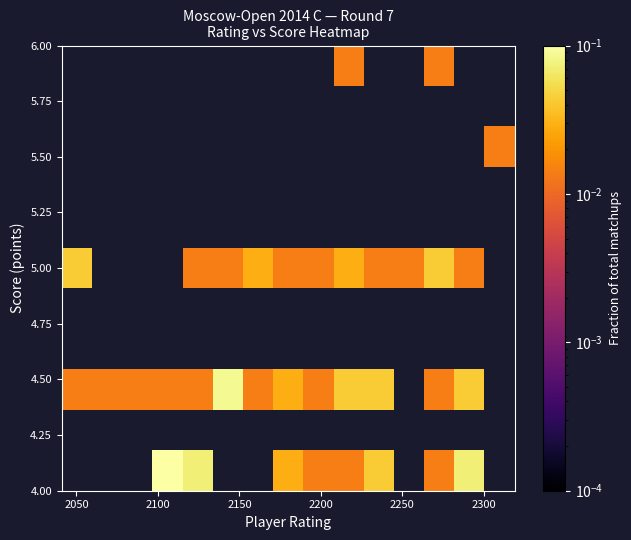

How many distinct data groups are displayed?

11